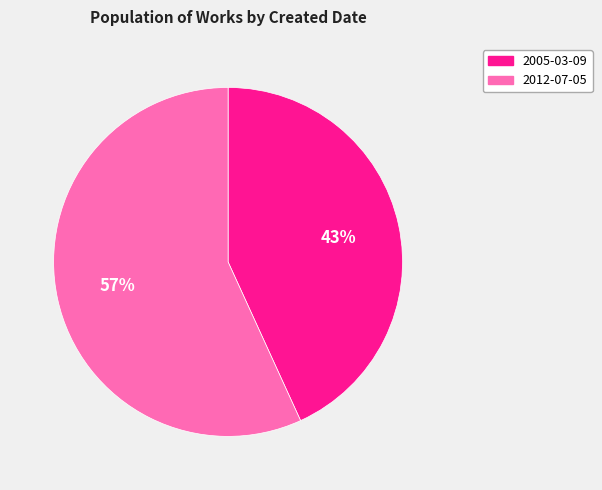

To the nearest percent, what is the difference between the largest and smallest slice percentages?

14%